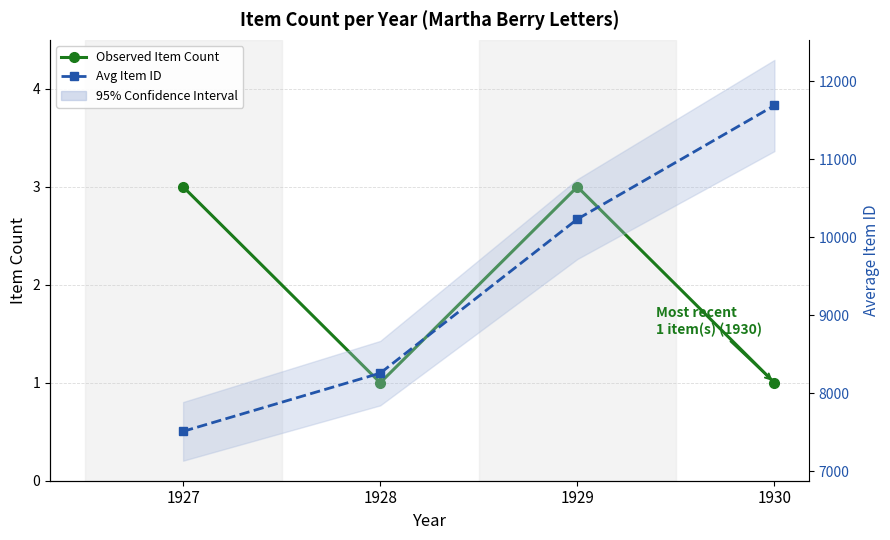

Which category has the highest value in the Observed Item Count series?

1927